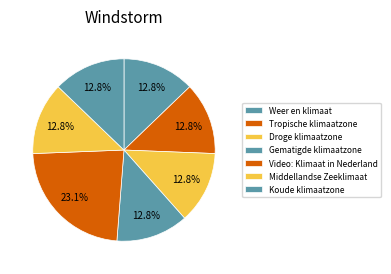

What percentage is the Koude klimaatzone slice, to the nearest percent?

13%